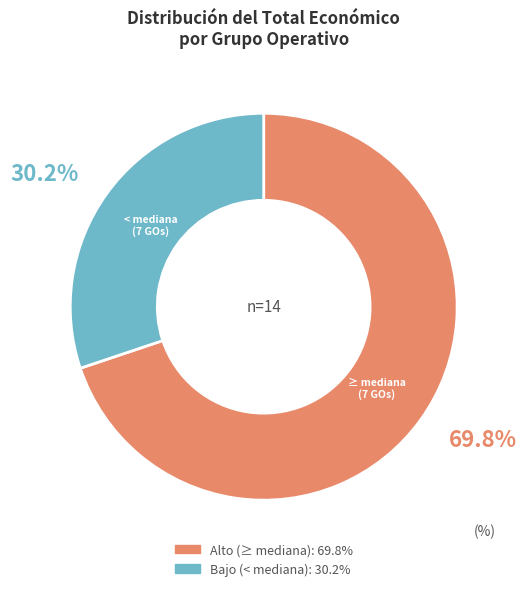

Is there a majority slice in this chart?

Yes